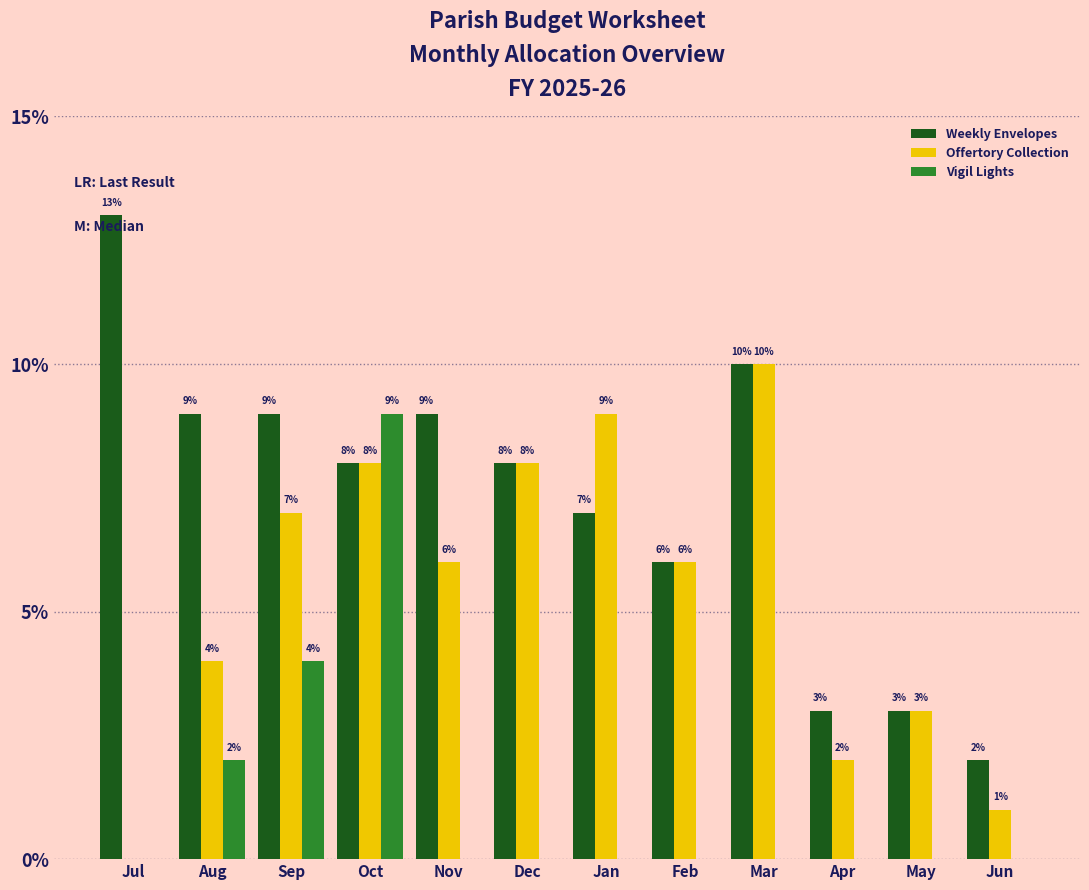

Which series has the largest total across all categories?

Weekly Envelopes